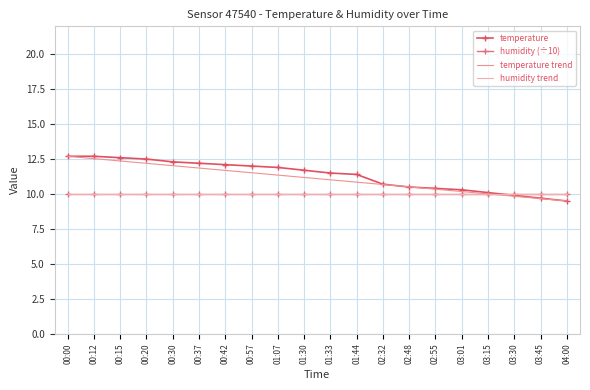

Reading left to right, list all the values displayed in this chart.

temperature: 12.7	12.7	12.6	12.5	12.3	12.2	12.1	12.0	11.9	11.7	11.5	11.4	10.7	10.5	10.4	10.3	10.1	9.9	9.7	9.5
humidity (÷10): 10.0	10.0	10.0	10.0	10.0	10.0	10.0	10.0	10.0	10.0	10.0	10.0	10.0	10.0	10.0	10.0	10.0	10.0	10.0	10.0
temperature trend: 12.7	12.5	12.4	12.2	12.0	11.9	11.7	11.5	11.4	11.2	11.0	10.8	10.7	10.5	10.3	10.2	10.0	9.8	9.7	9.5
humidity trend: 10.0	10.0	10.0	10.0	10.0	10.0	10.0	10.0	10.0	10.0	10.0	10.0	10.0	10.0	10.0	10.0	10.0	10.0	10.0	10.0